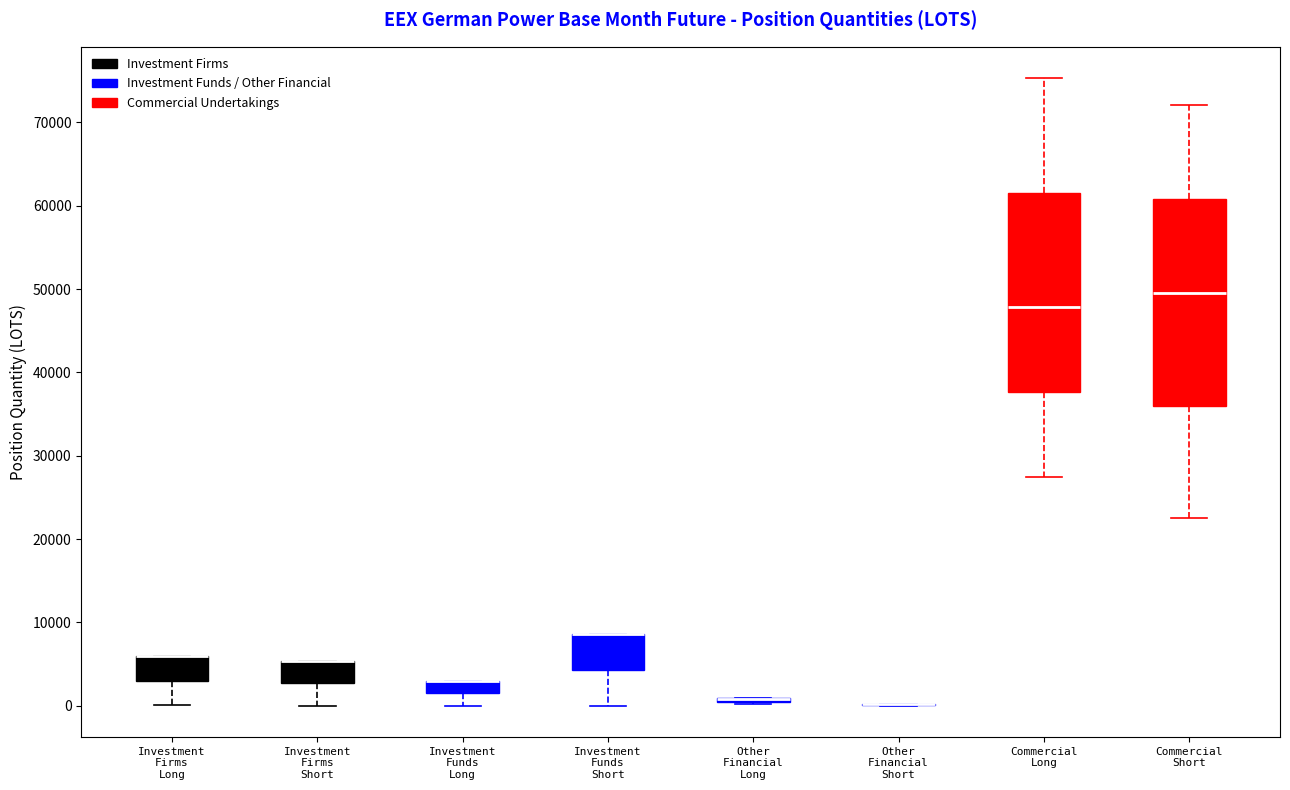

Where is the upper edge of the box for Investment Firms Short on the y-axis? The values are not printed on the chart, so give them approximately, as read against the axis.

5000